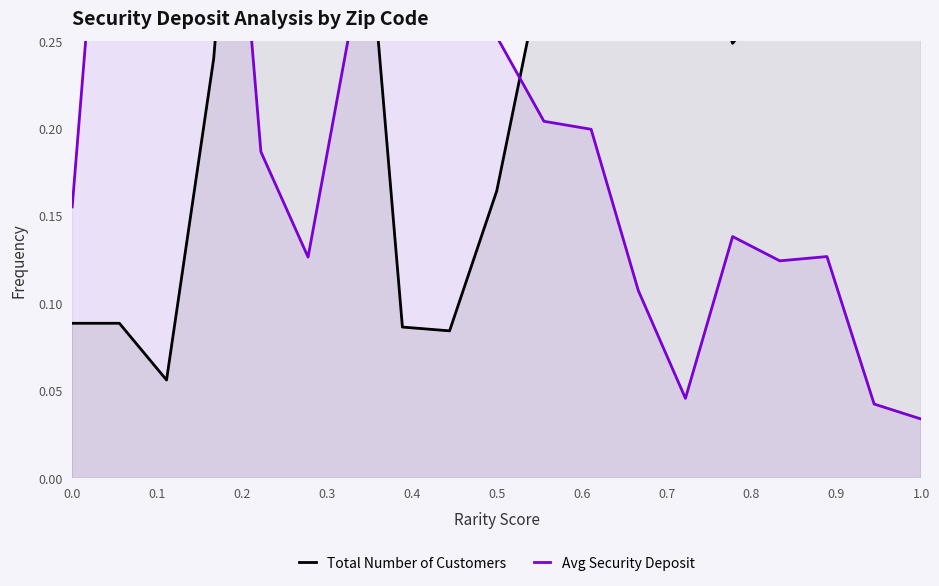

What are all the series names shown in the legend?

Total Number of Customers, Avg Security Deposit